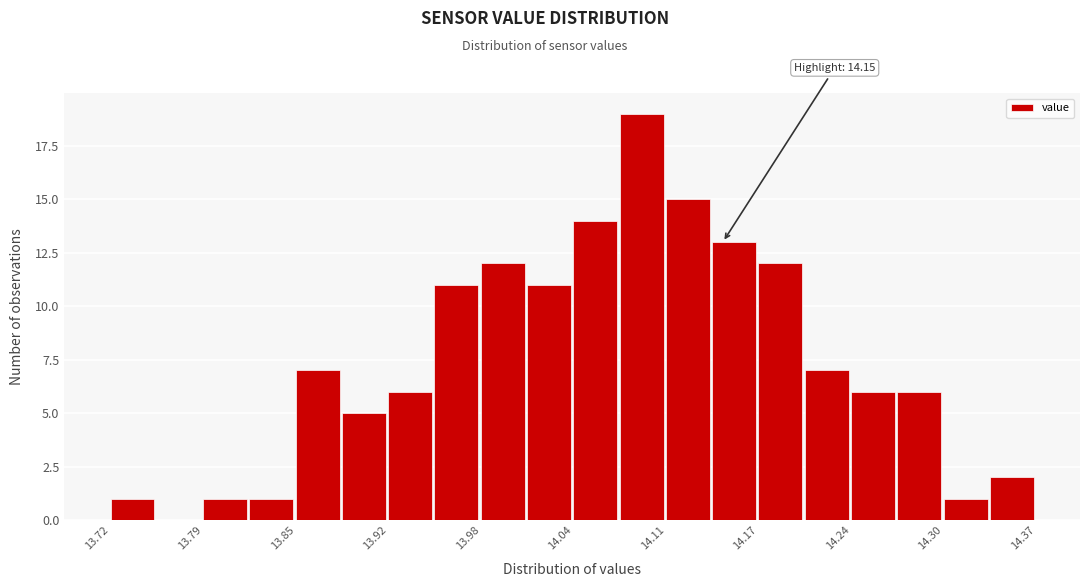

Read against the x-axis, roughly where is the centre of the tallest bar?

14.09